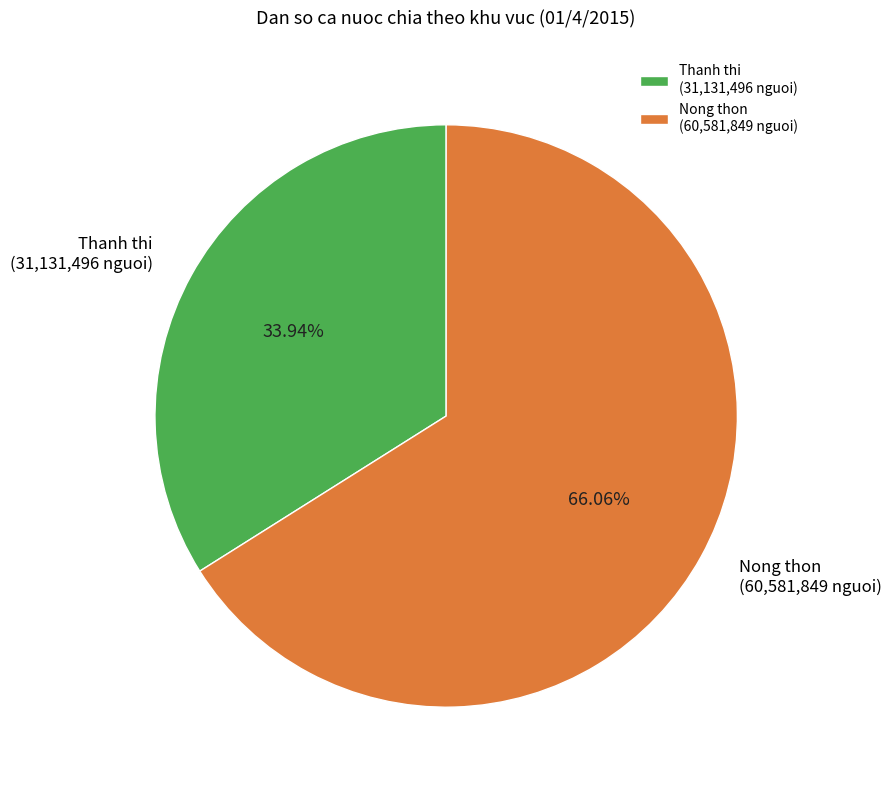

Approximately how many times larger is the value at Nong thon compared to Thanh thi?

1.9